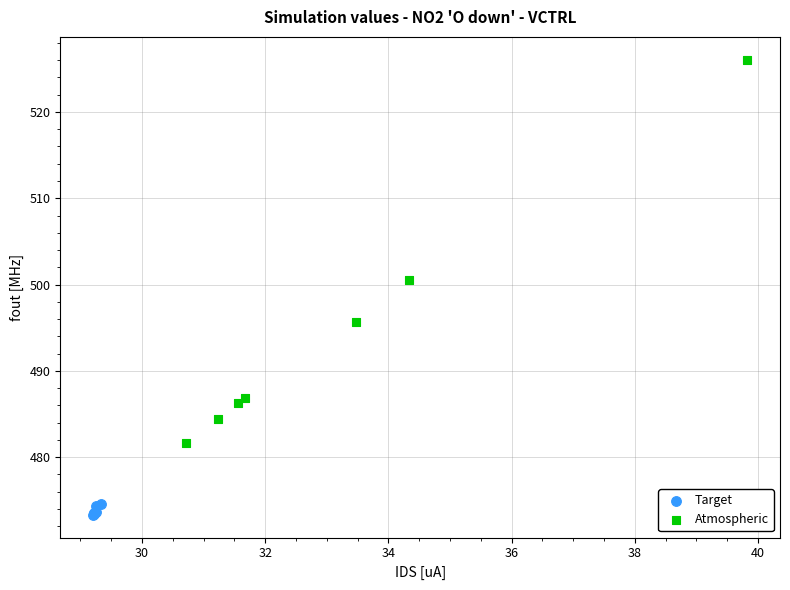

Which series contains the lowest Y value?

Target